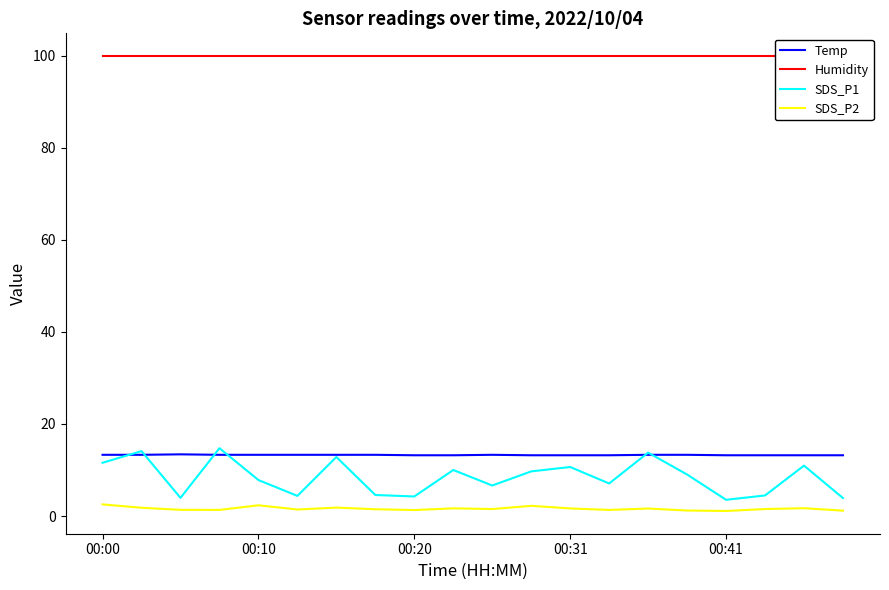

The Temp series shows 8.1 at 00:00. True or false?

False